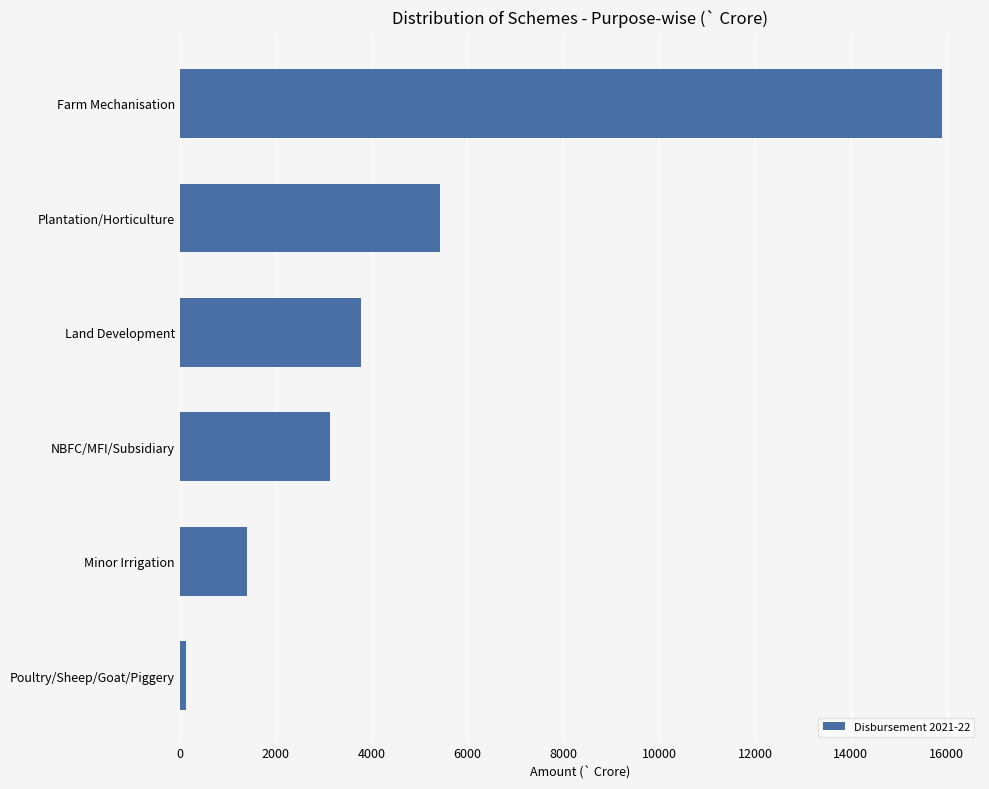

How many bars are there in total?

6